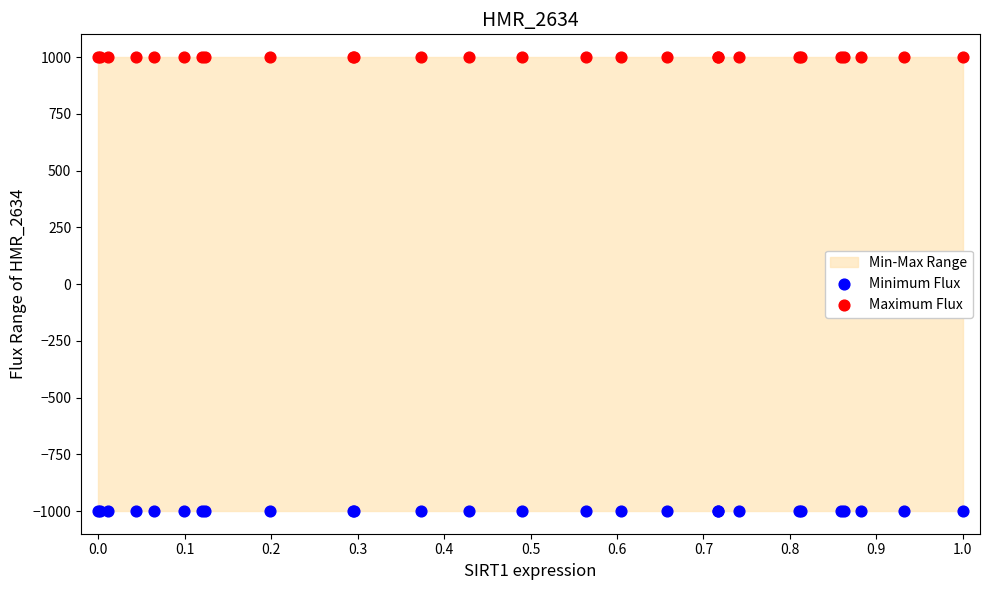

Which series reaches the maximum Y coordinate?

Maximum Flux